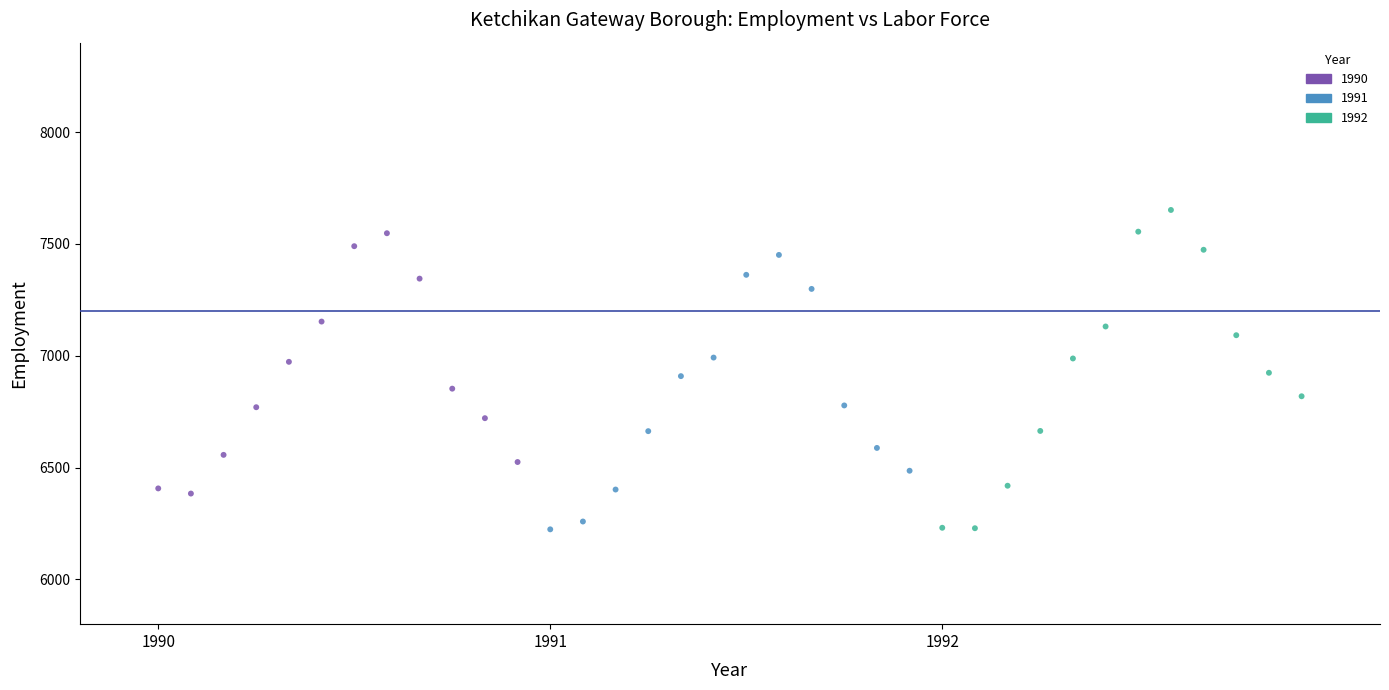

Which series has the widest spread of Y values?

1992